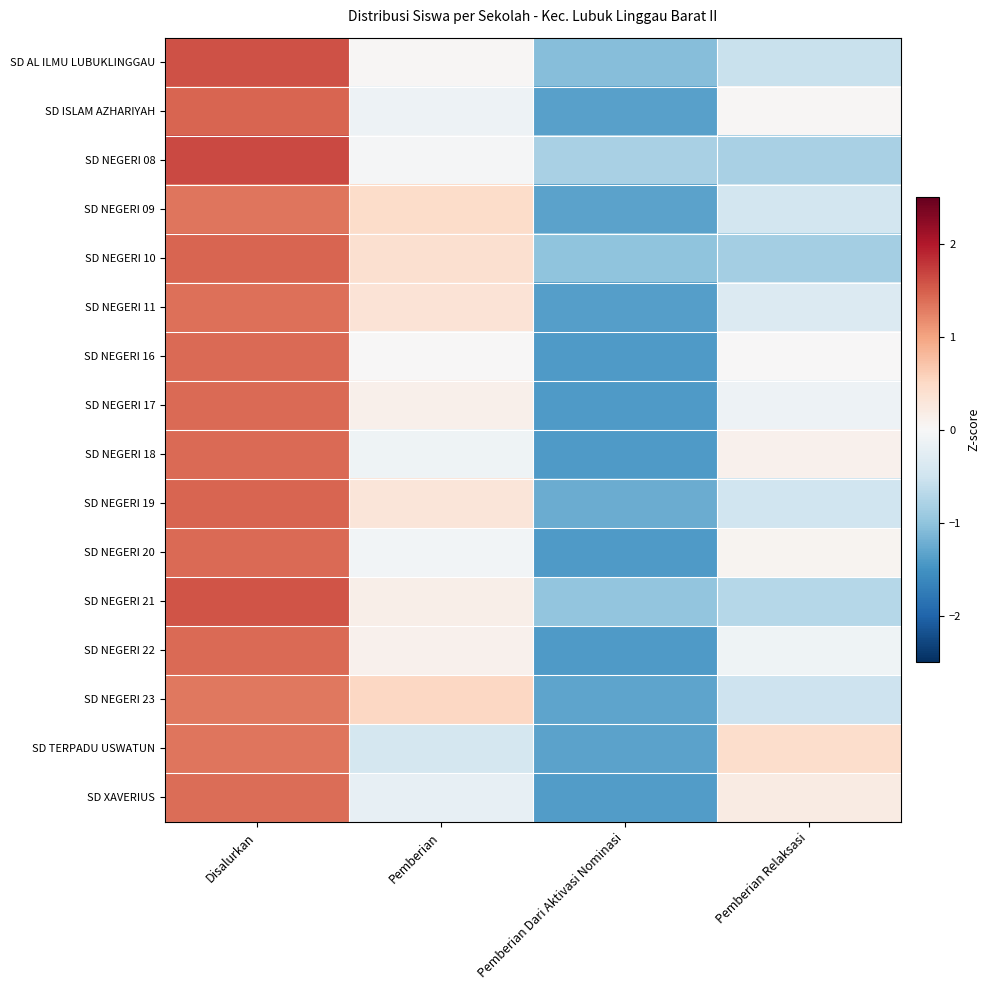

At how many categories does at least one series exceed 1?

1